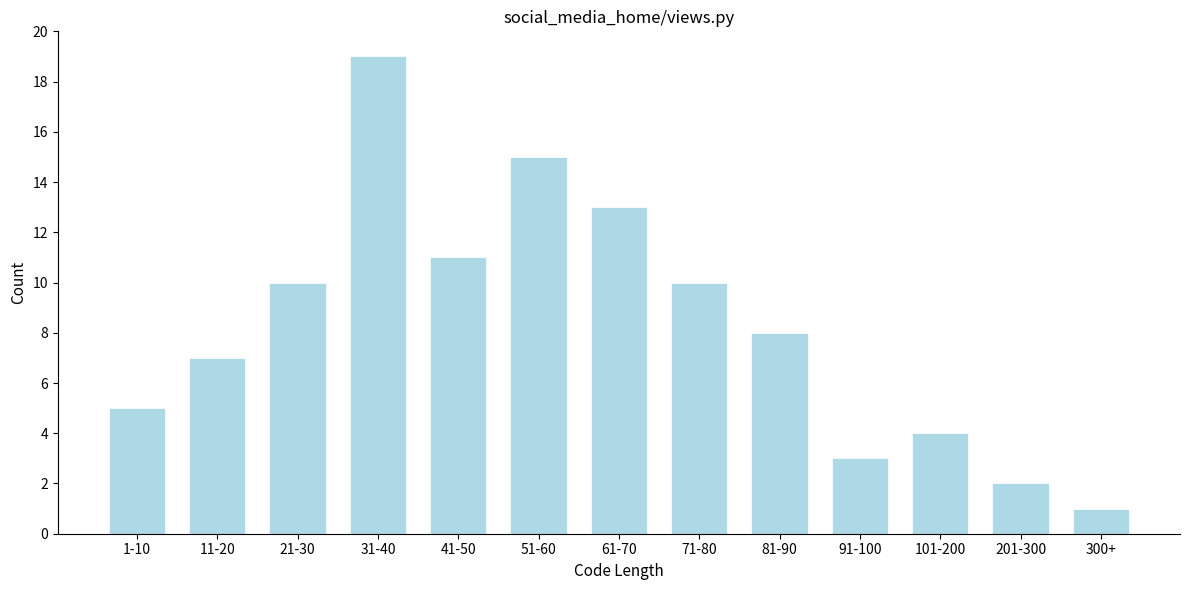

Reading right to left, extract all data points from this chart.

1	2	4	3	8	10	13	15	11	19	10	7	5